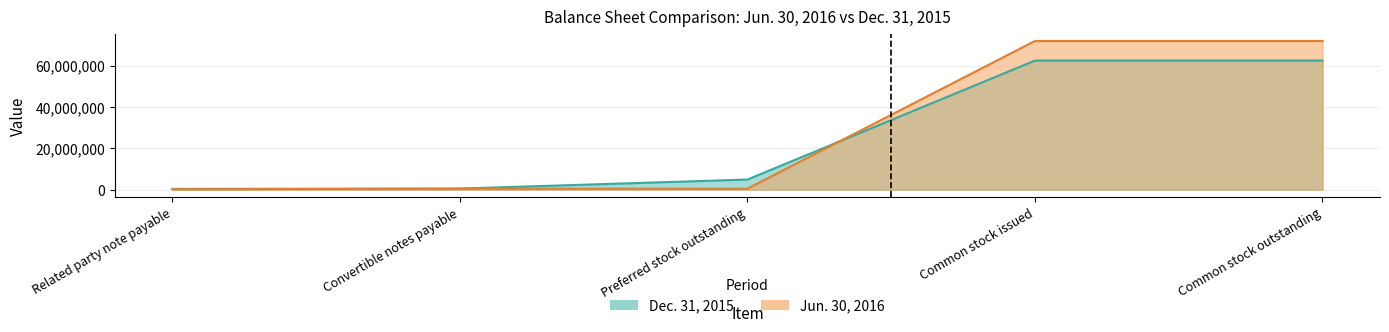

Reading right to left, extract all data points from this chart.

Jun. 30, 2016: 71864318	71864318	456068	450751	182970
Dec. 31, 2015: 62398303	62398303	4884859	514545	365940